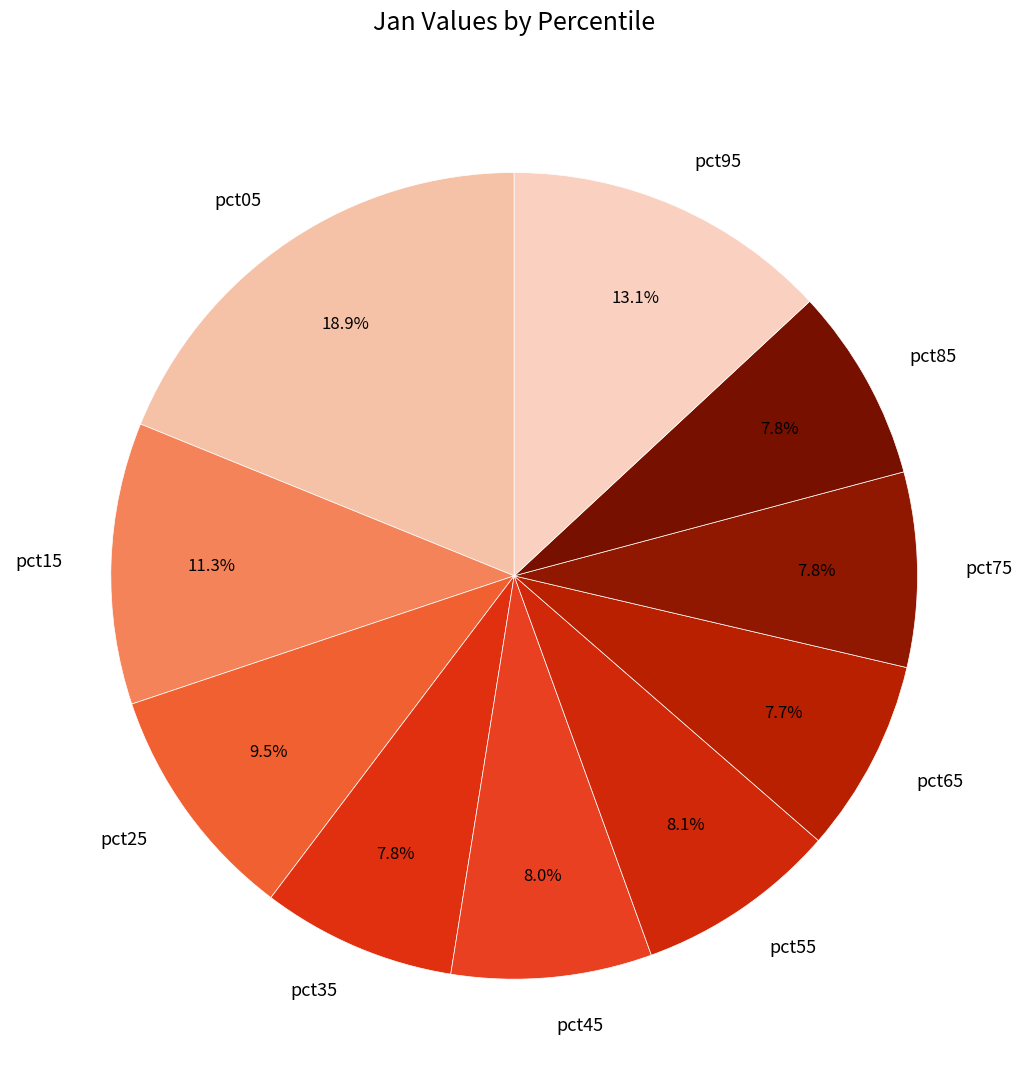

Is it true that pct05 is 12% of the pie?

False